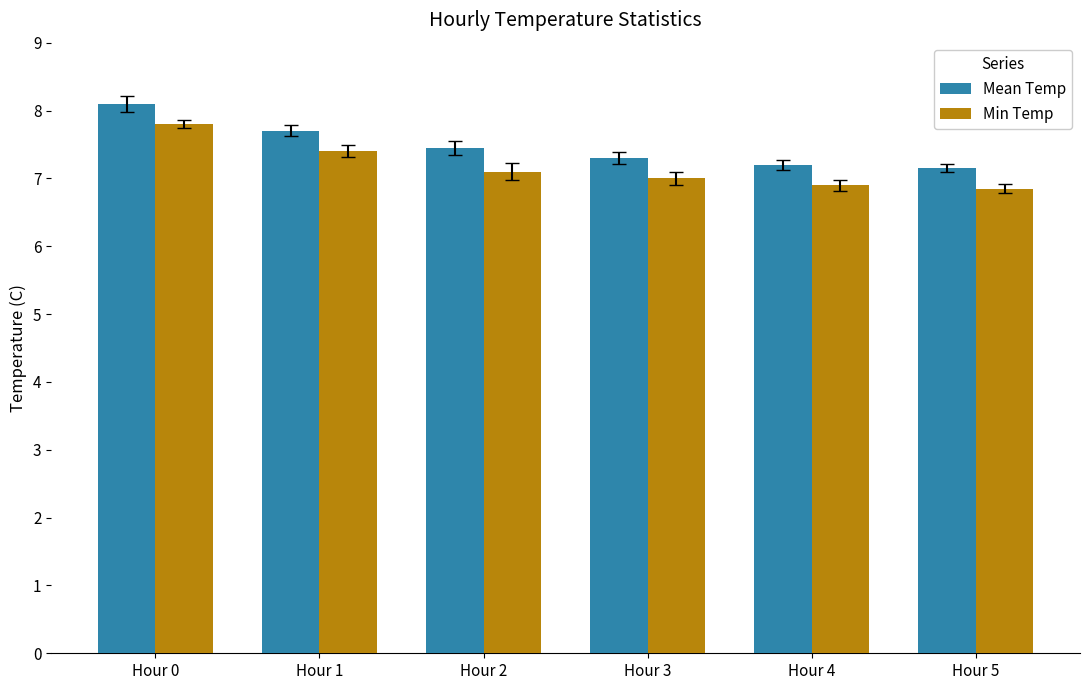

What is the average value of the Min Temp series?

7.2